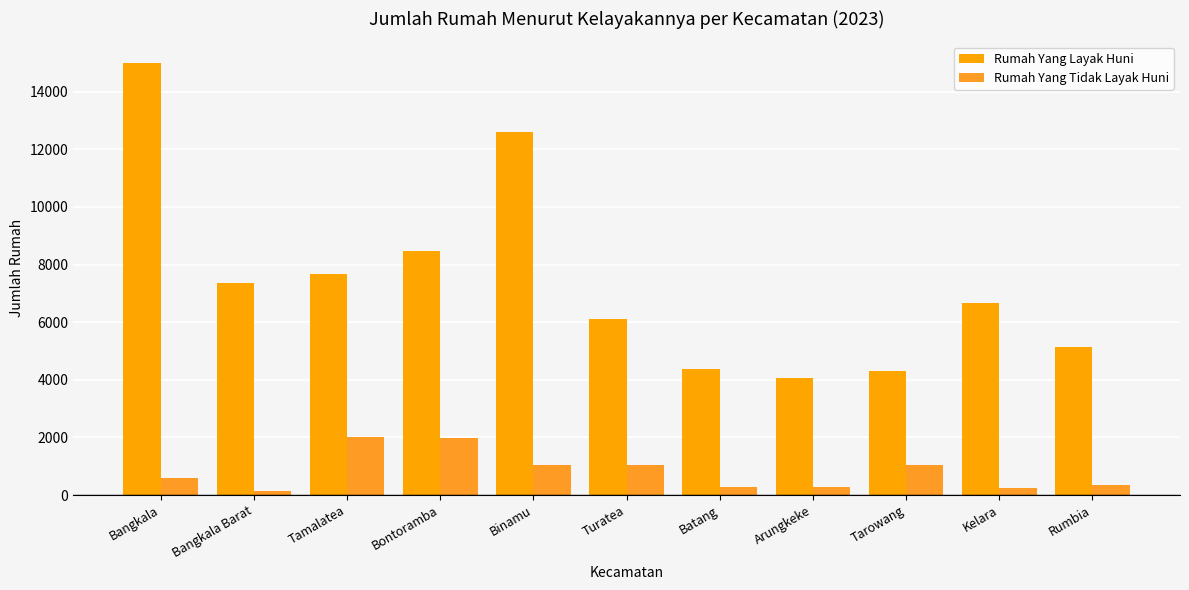

How many values in the Rumah Yang Layak Huni series are below 6672?

5